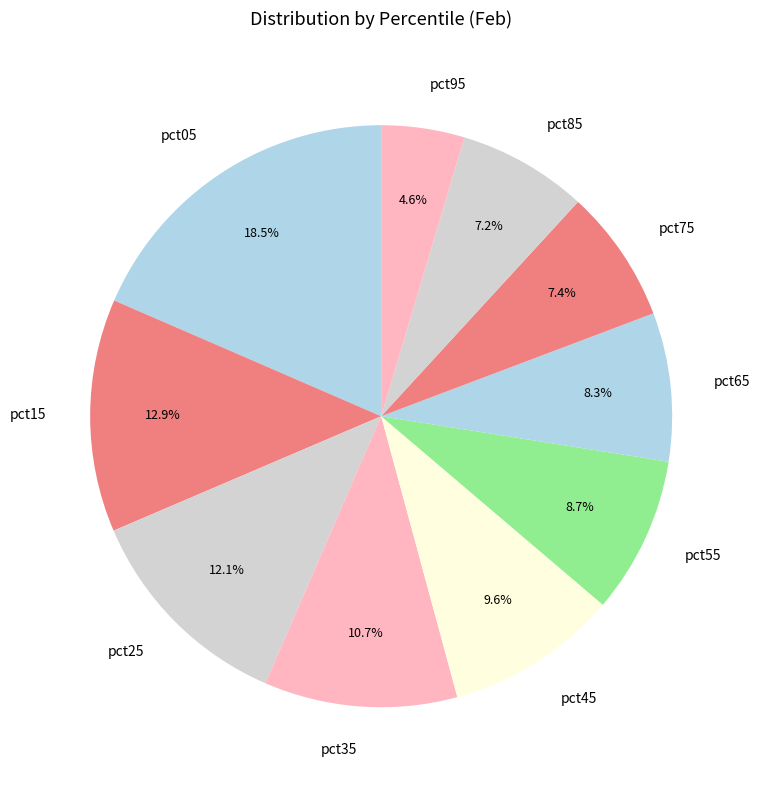

Is pct95 the majority of the pie?

No